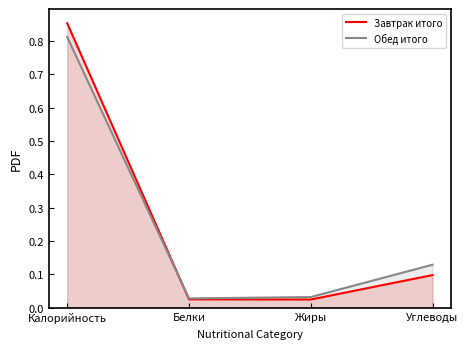

What is the difference between the maximum and second lowest values in the Обед итого series?

0.8